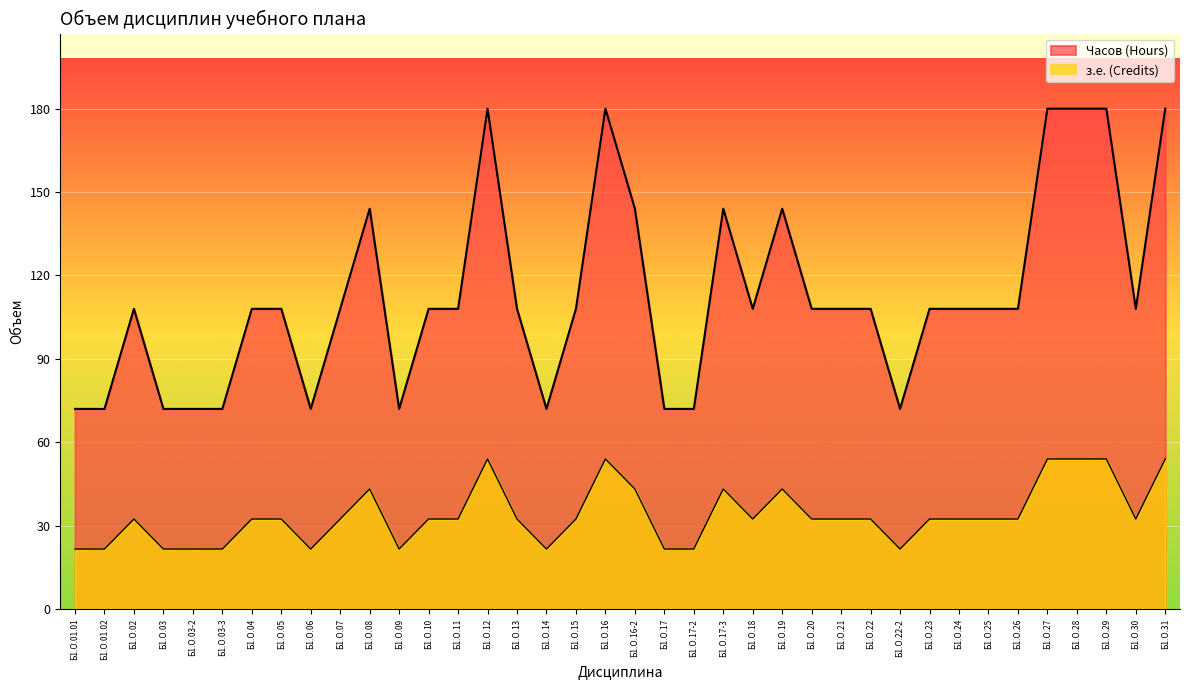

Where does the з.е. (Credits) series first go above 32?

Б1.О.02